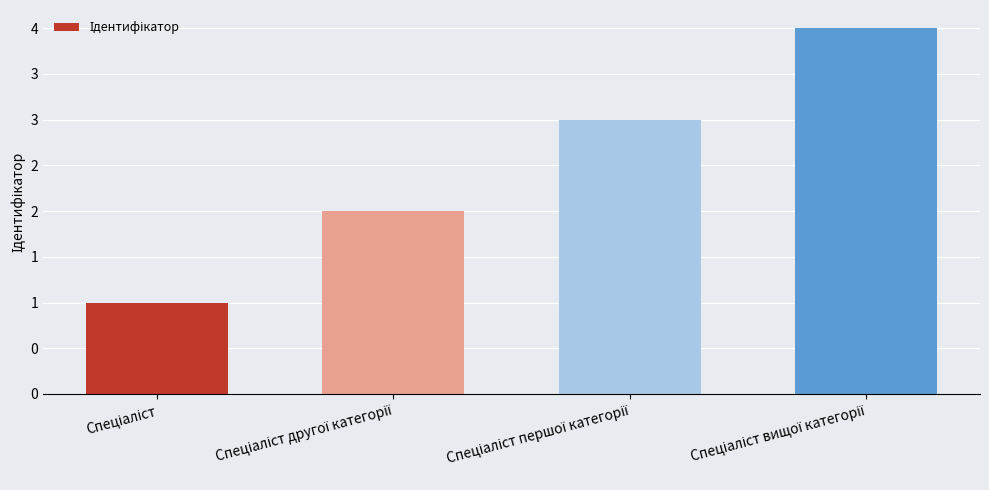

Are the bars horizontal?

No